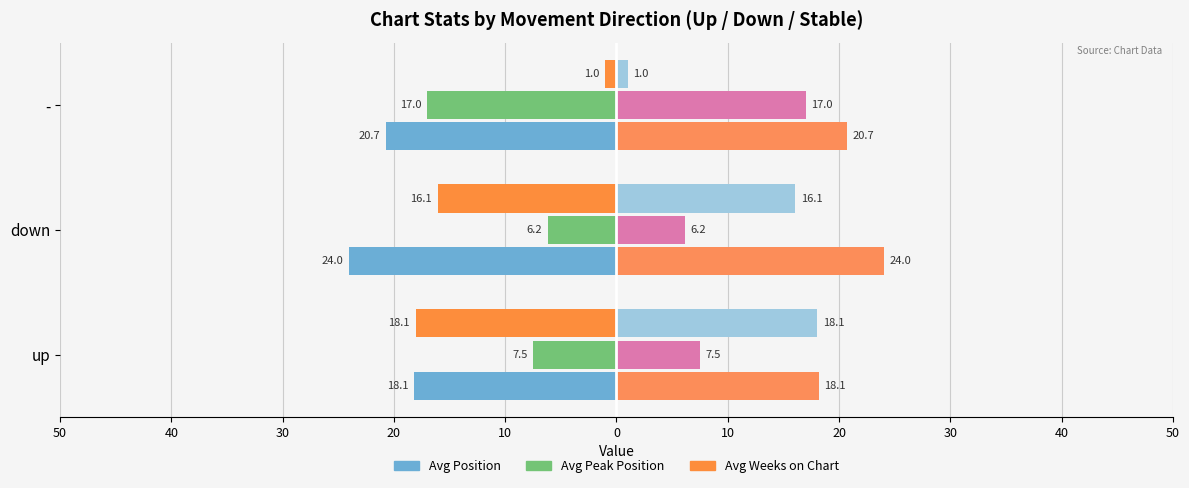

What is the greatest value displayed?

24.0